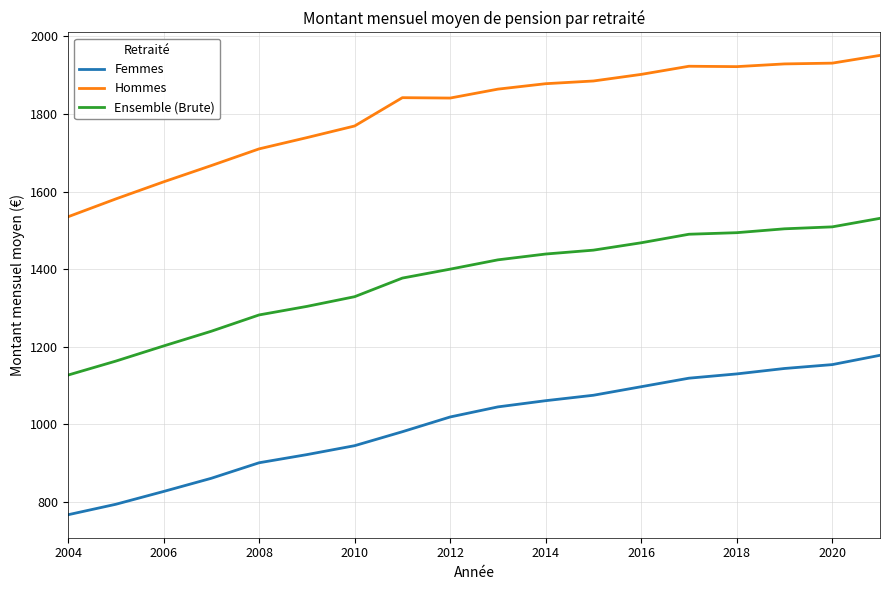

List the series in order of their overall mean, lowest first.

Femmes, Ensemble (Brute), Hommes